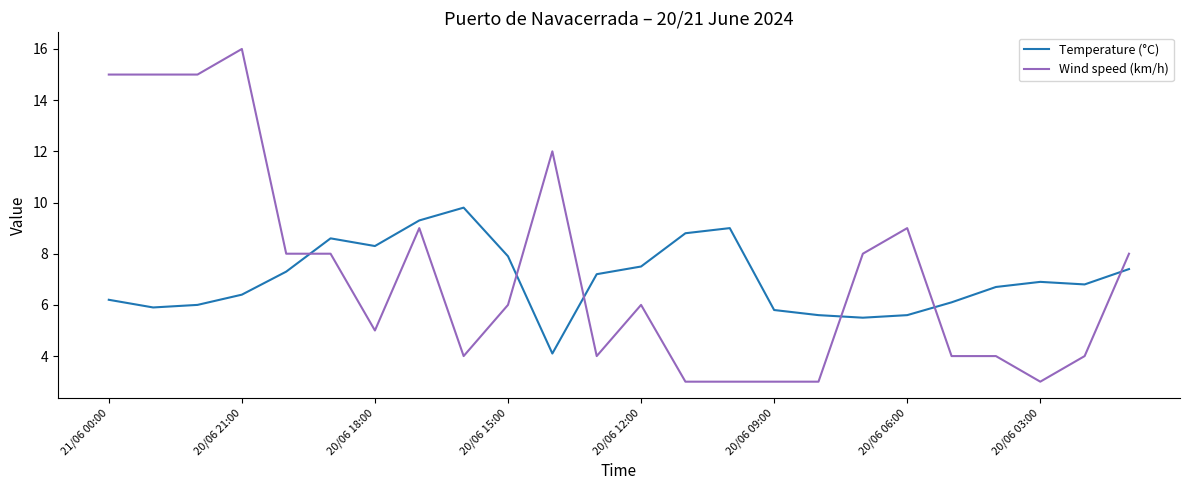

What is the highest value of the Temperature (°C) series?

9.8